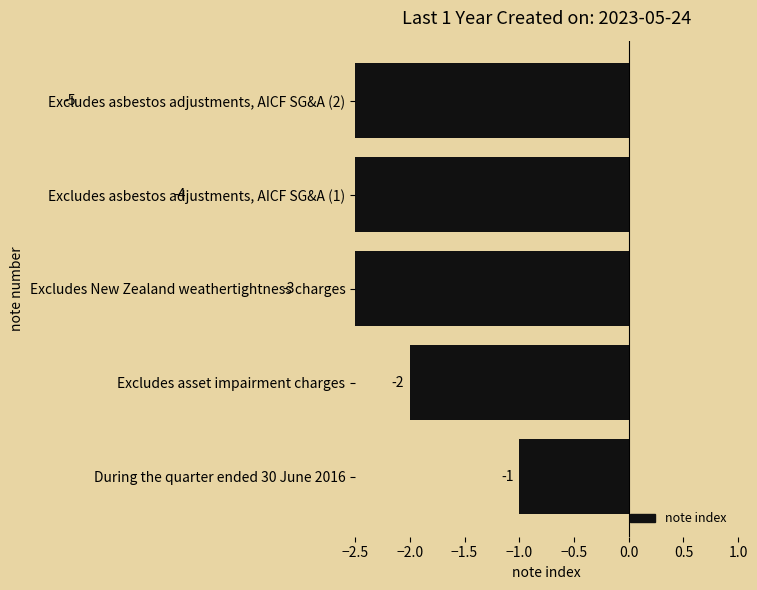

The chart shows a value of -1 at During the quarter ended 30 June 2016. True or false?

False